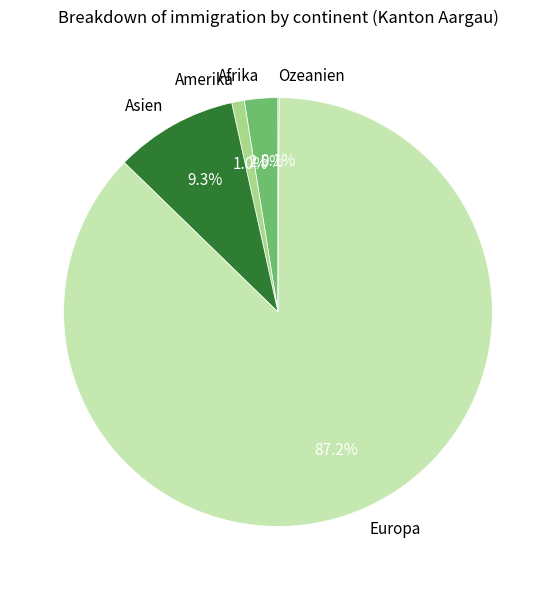

What is the largest slice in the pie chart?

Europa